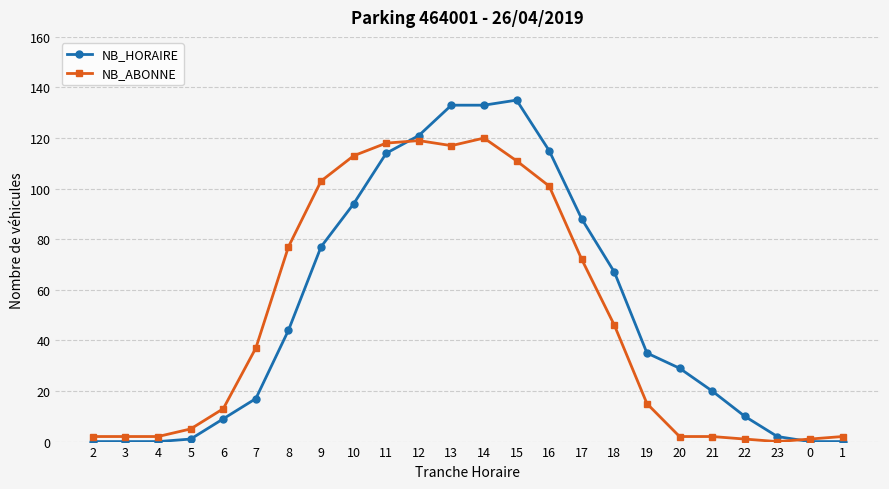

Which series has the widest spread of values?

NB_HORAIRE